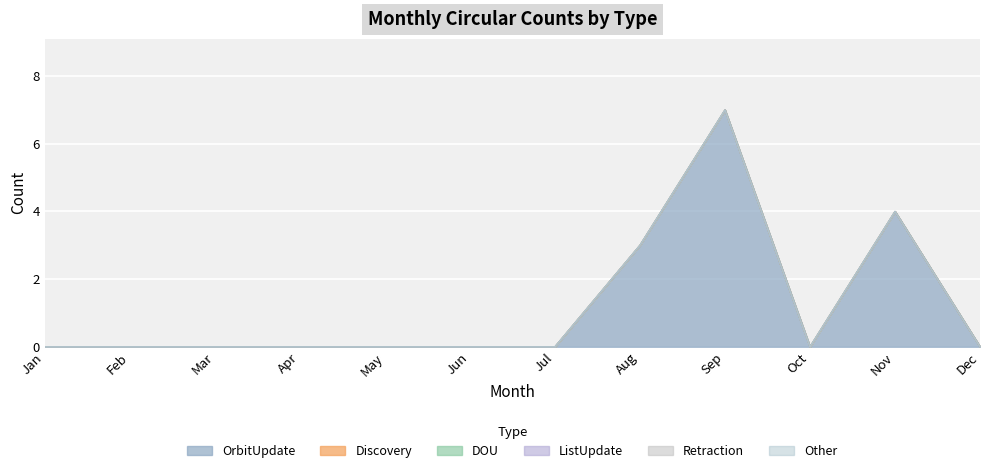

Is it true that ListUpdate equals 0 at Apr?

True